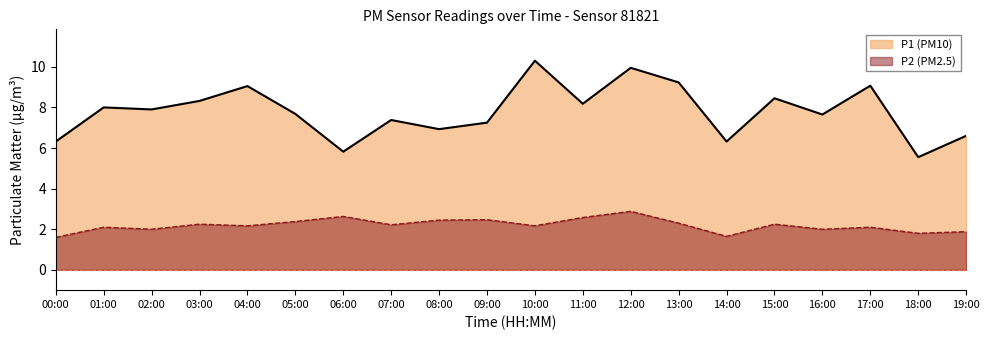

List the series in order of their peak value, lowest first.

P2 (PM2.5), P1 (PM10)